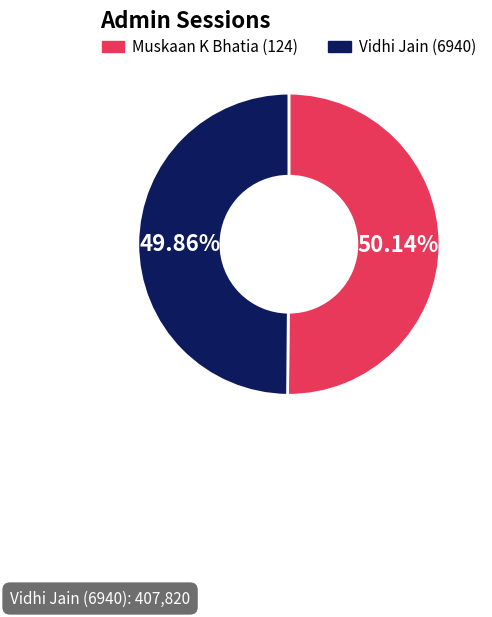

What is the ratio of the value at Vidhi Jain (6940) to the value at Muskaan K Bhatia (124)?

1.0